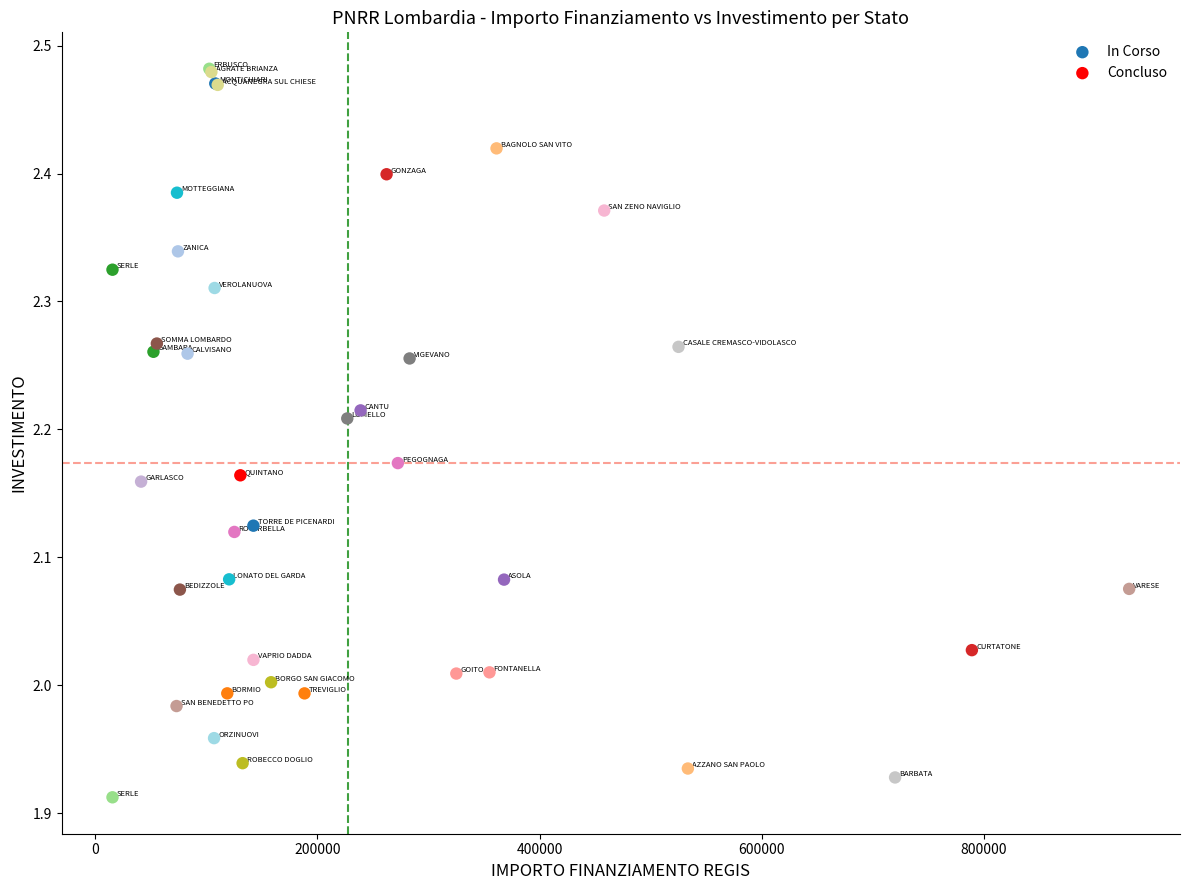

What are all the series names shown in the legend?

In Corso, Concluso